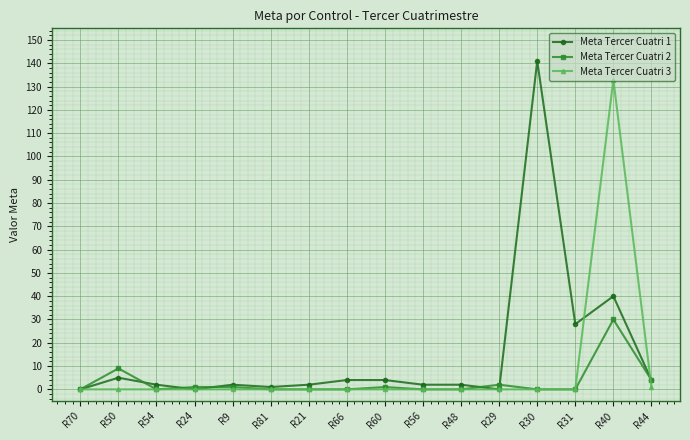

True or false: Meta Tercer Cuatri 3 and Meta Tercer Cuatri 1 intersect in this chart.

True